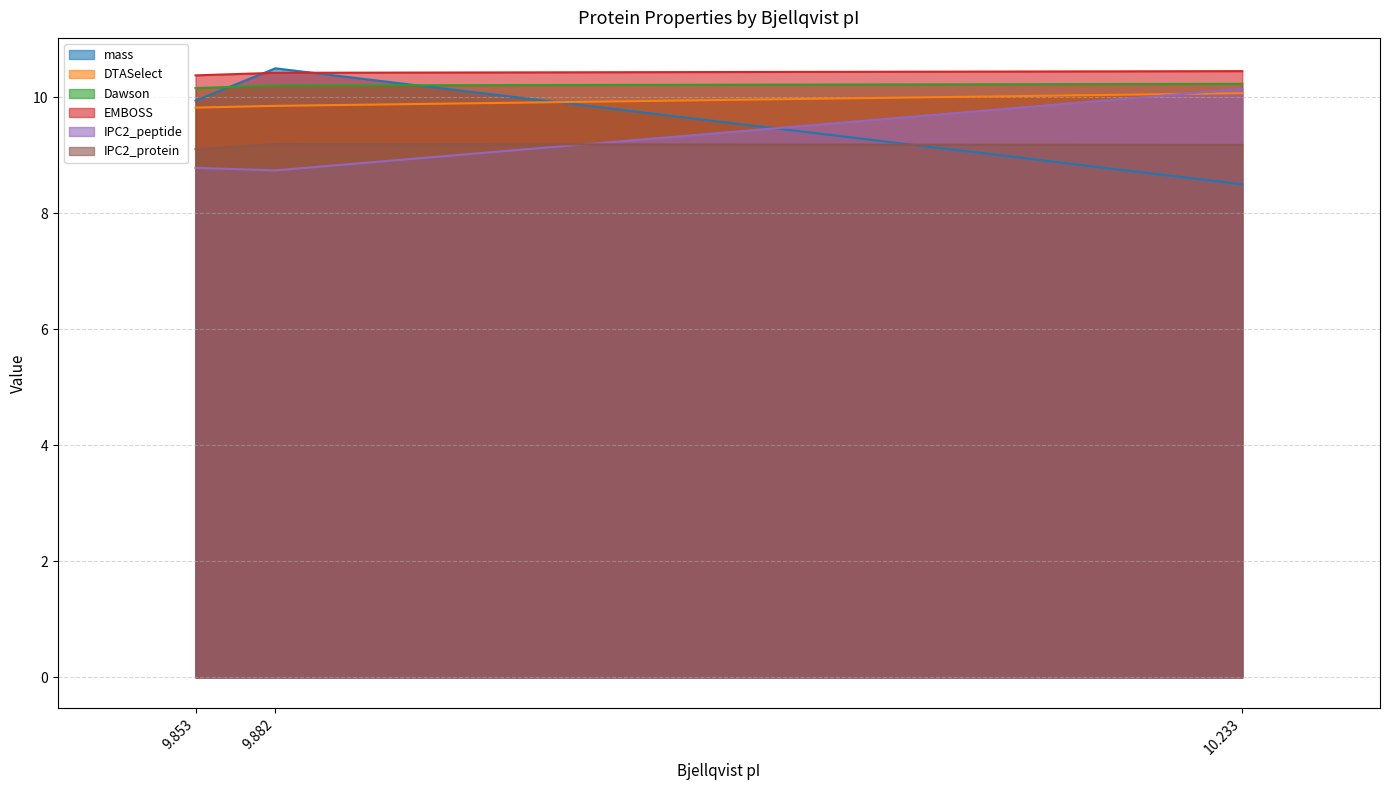

Rank the categories by IPC2_protein value from highest to lowest.

9.882, 10.233, 9.853